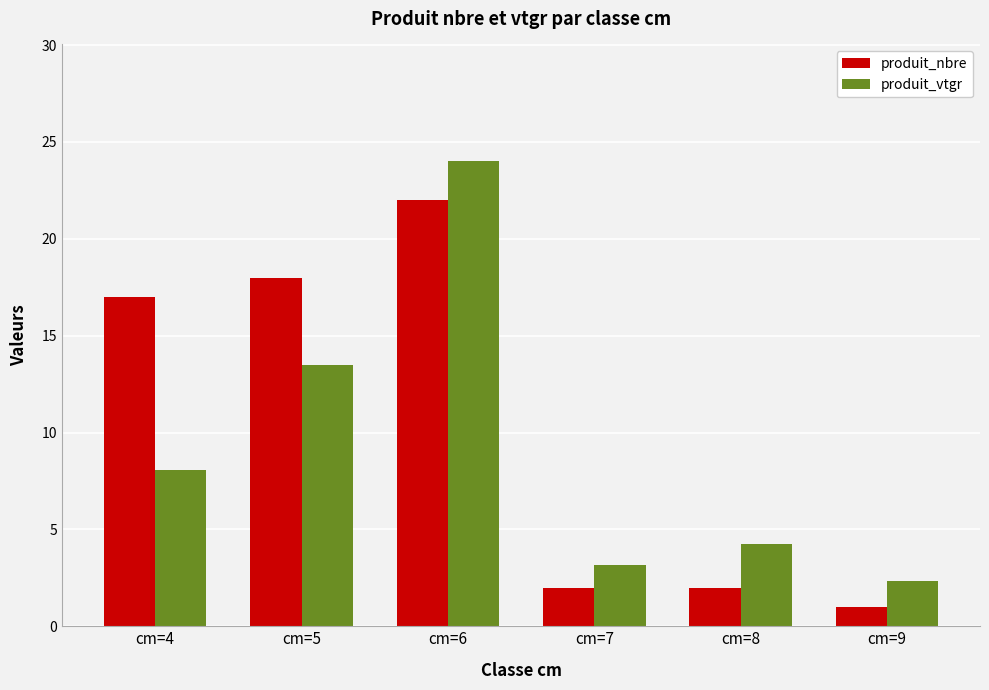

Which series has the largest total across all categories?

produit_nbre